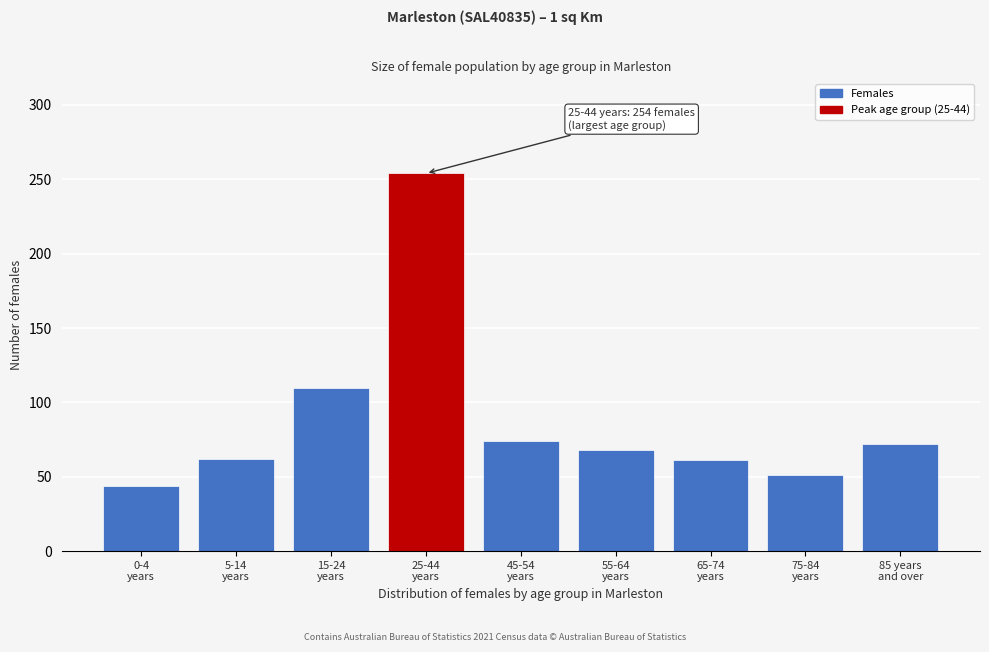

What is the value of the 6th bar from the left?

68